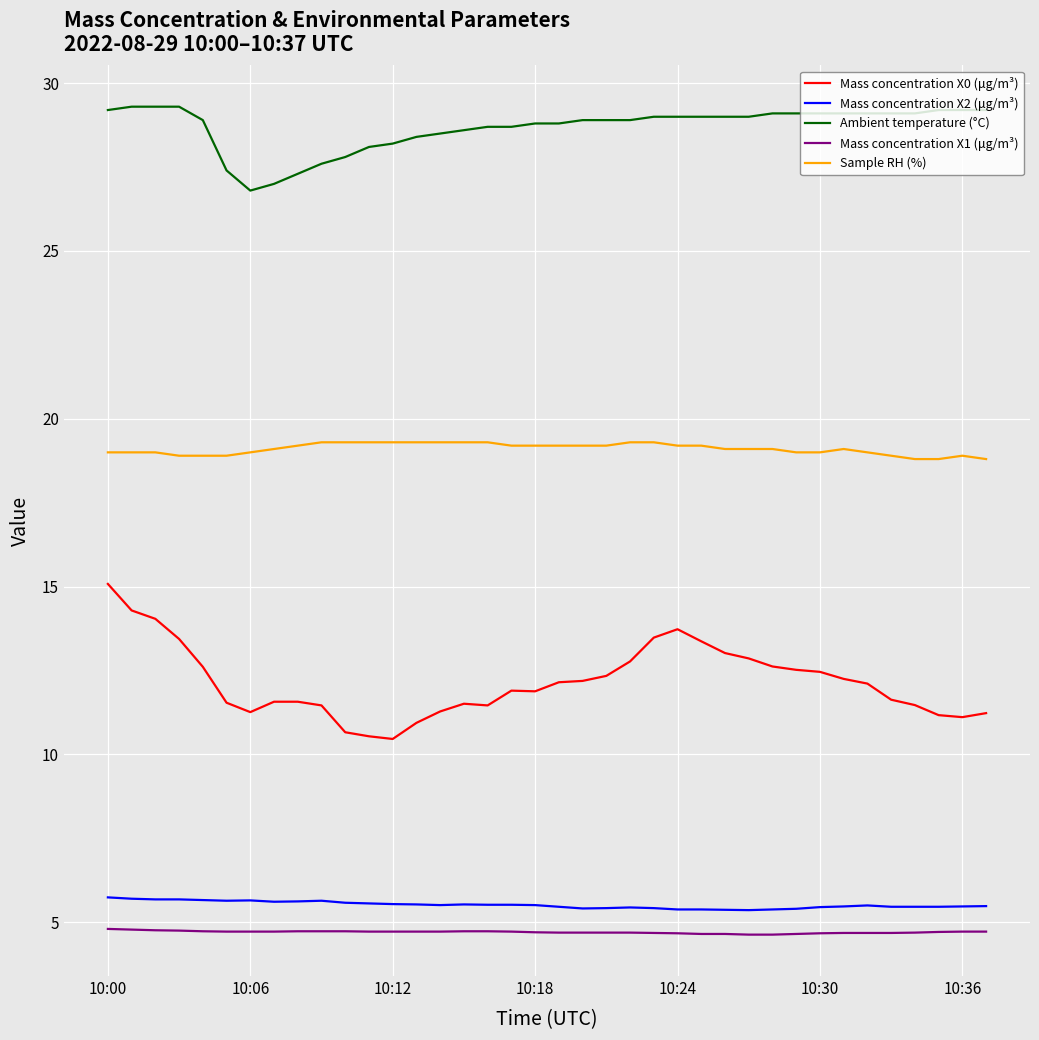

Which series has the widest spread of values?

Mass concentration X0 (μg/m³)